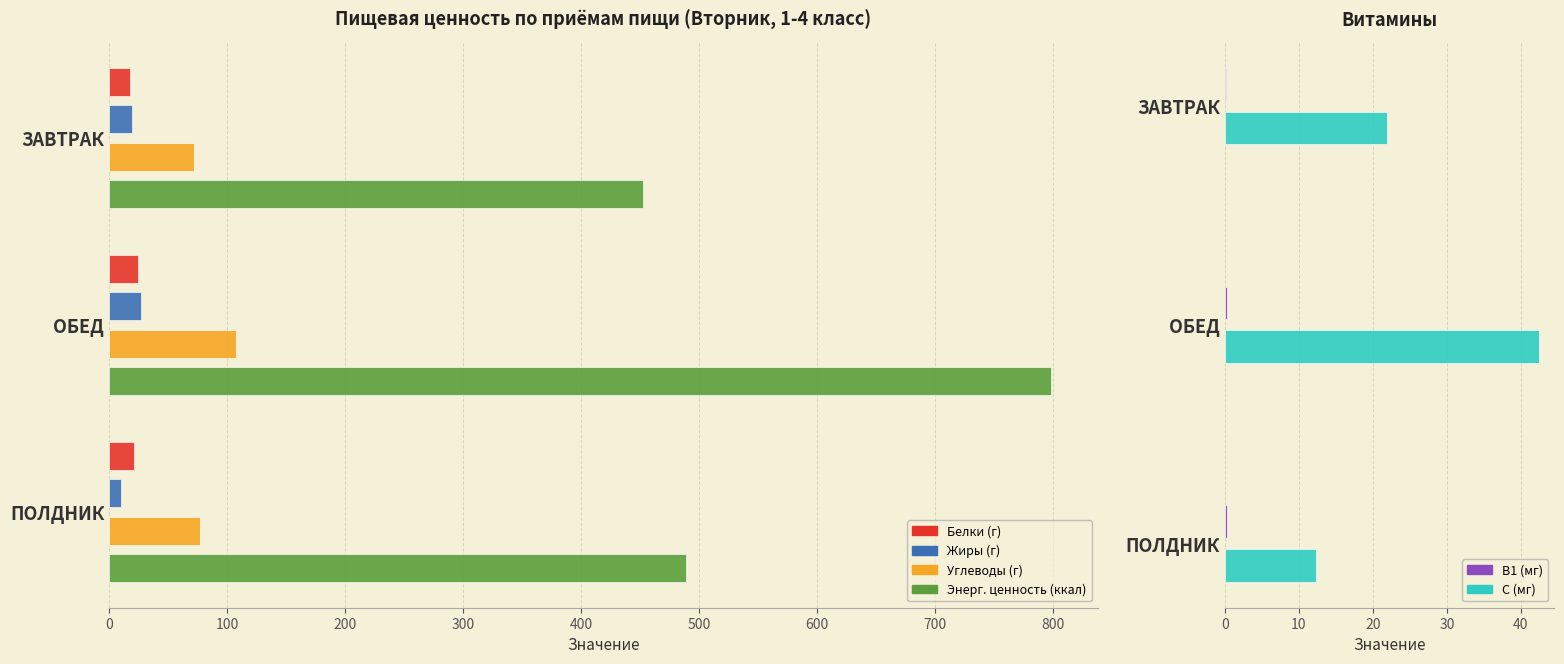

Reading left to right, extract all data points from this chart.

Белки (г): 0=17.9	100=24.4	200=21.0
Жиры (г): 0=19.8	100=27.0	200=9.8
Углеводы (г): 0=72.3	100=107.6	200=77.0
Энерг. ценность (ккал): 0=452.4	100=798.1	200=488.8
В1 (мг): 0=0.2	100=0.3	200=0.3
С (мг): 0=22.0	100=42.4	200=12.3